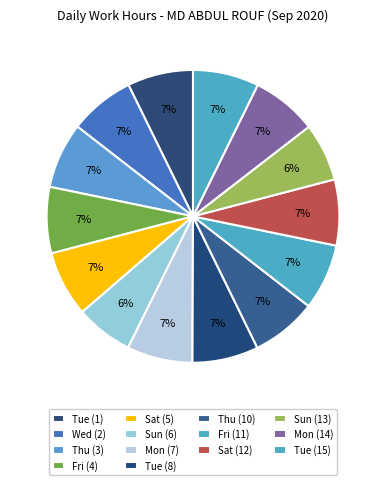

To the nearest percent, what portion does Sun (6) represent?

6%